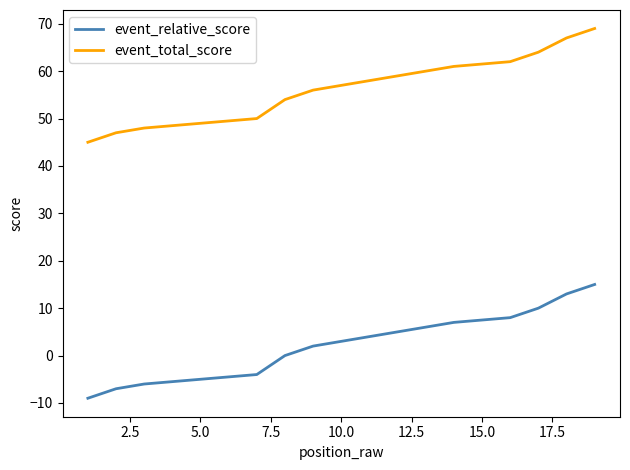

How many series are shown in this chart?

2